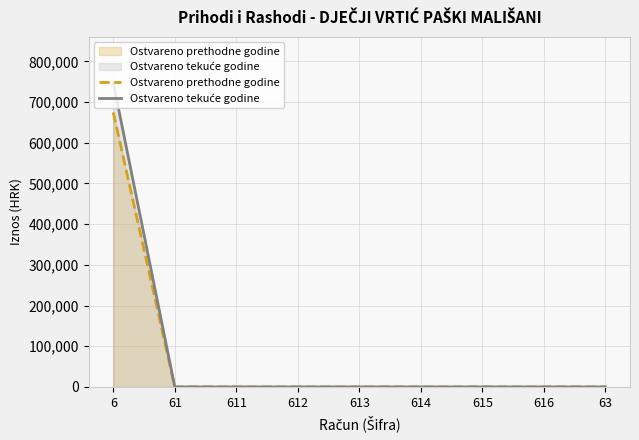

Which label corresponds to the largest value in the chart?

6